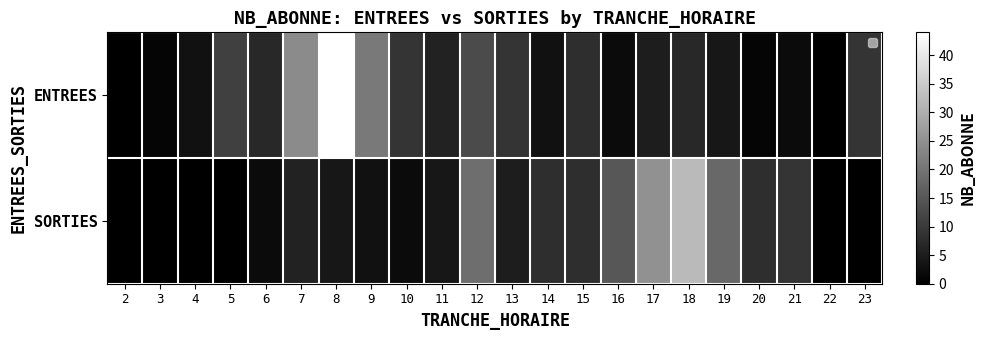

Count the number of categories in the chart.

22